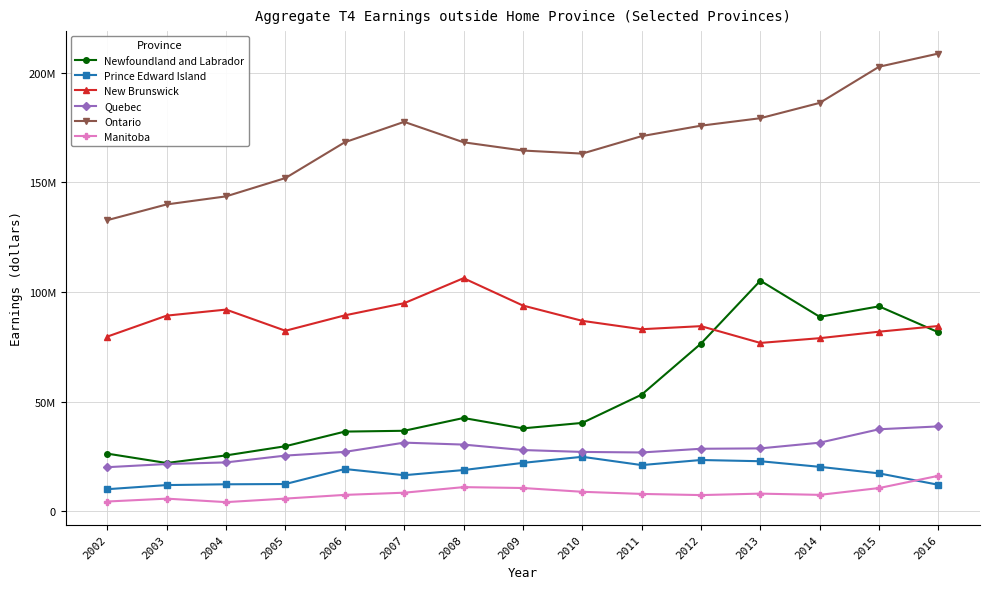

Reading right to left, extract all data points from this chart.

Newfoundland and Labrador: 81602600	93450000	88673300	105162300	76460200	53159700	40266400	37776000	42506200	36674300	36300500	29630500	25438600	21963700	26246600
Prince Edward Island: 12025900	17235800	20223200	22781000	23337000	21025200	24802400	22029600	18752100	16406700	19229100	12380600	12256000	11896500	10017900
New Brunswick: 84488600	81888200	78927900	76759100	84418300	83016900	86841700	93824000	106301600	94883300	89337600	82315300	91972700	89219300	79654100
Quebec: 38668400	37369000	31242600	28638500	28467700	26777700	27025100	27888300	30374400	31263200	27039300	25354200	22240400	21508300	20059100
Ontario: 208806100	202787000	186293900	179300300	175888600	171107700	163148600	164549900	168310900	177639200	168326400	151999100	143636600	139960200	132785700
Manitoba: 16132800	10542700	7430700	8000700	7331500	7860600	8838800	10556500	10962800	8419600	7419300	5733100	4117500	5706700	4401100